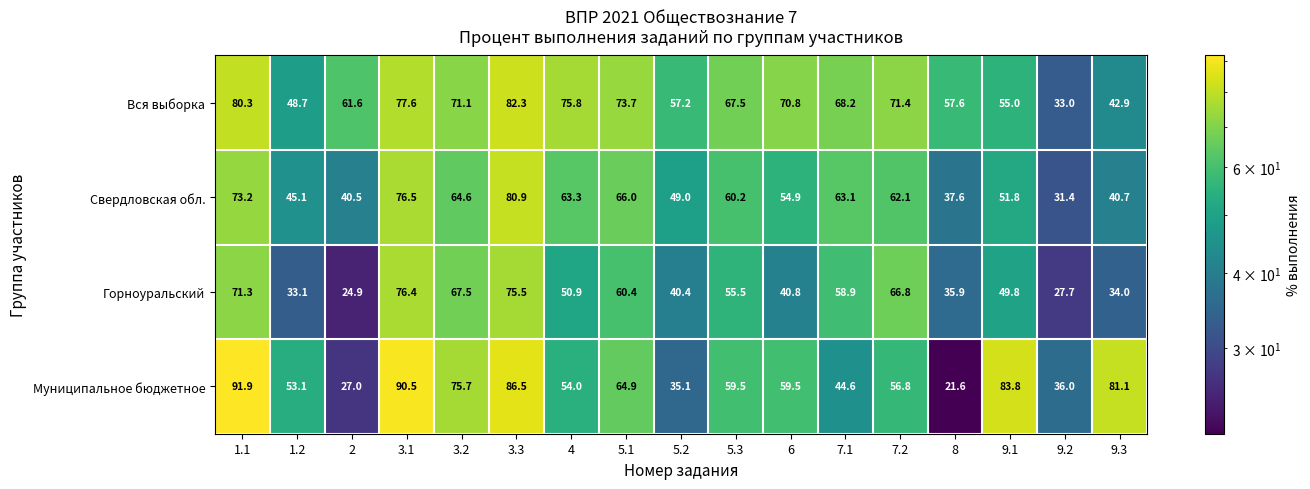

How many categories are shown in the chart?

17